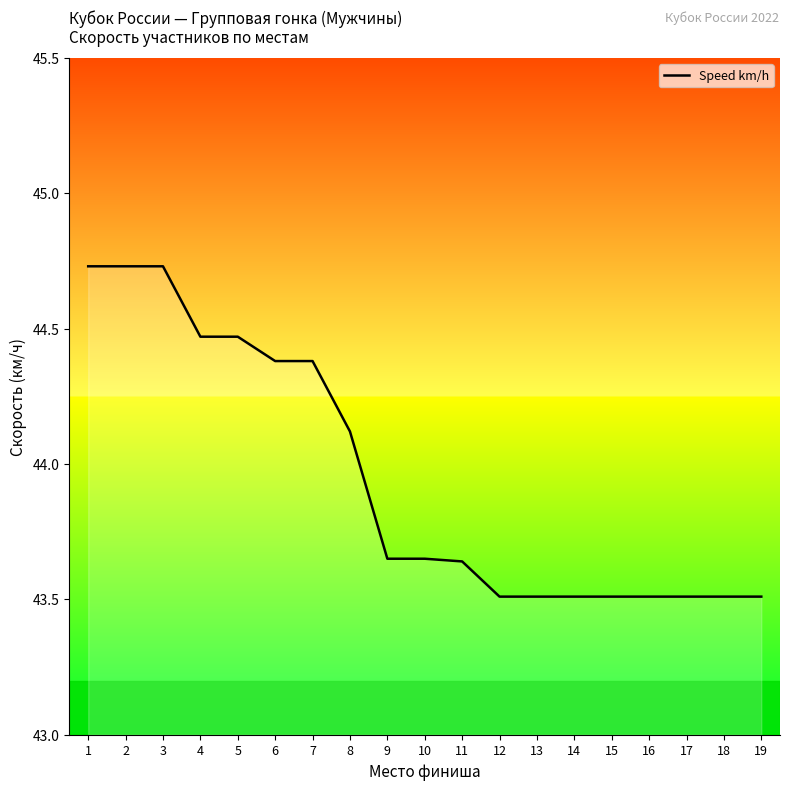

What is the minimum value shown in the chart?

43.5